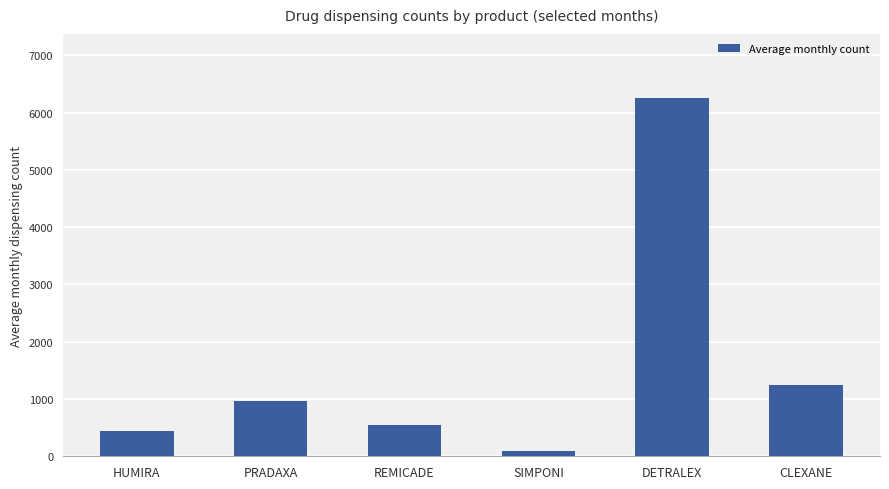

What is the label of the 3rd bar from the left?

REMICADE